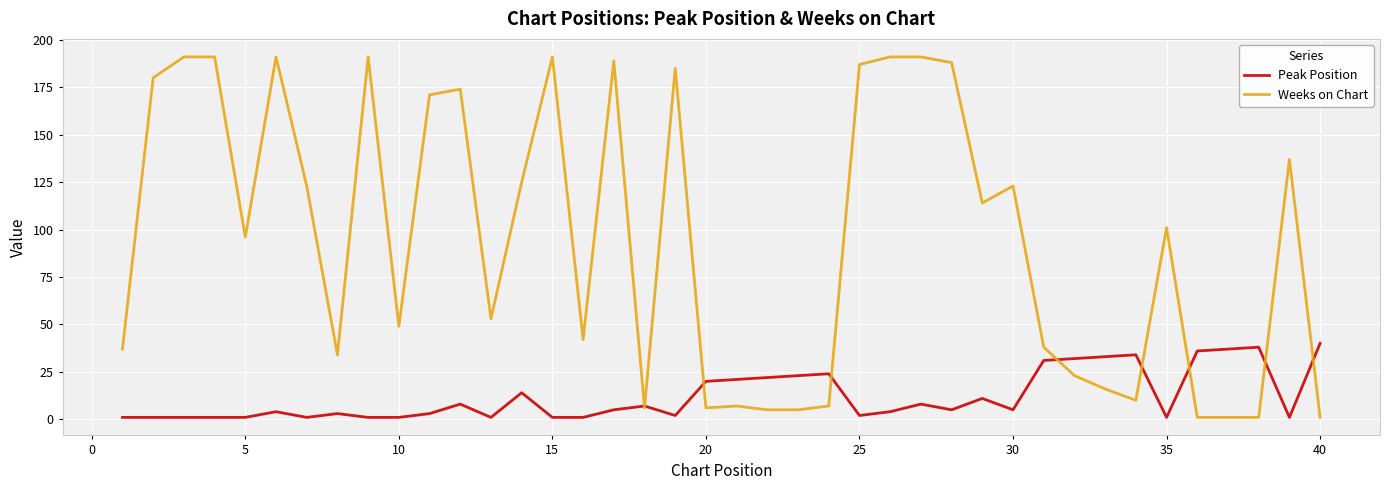

True or false: Weeks on Chart and Peak Position cross at least once.

True